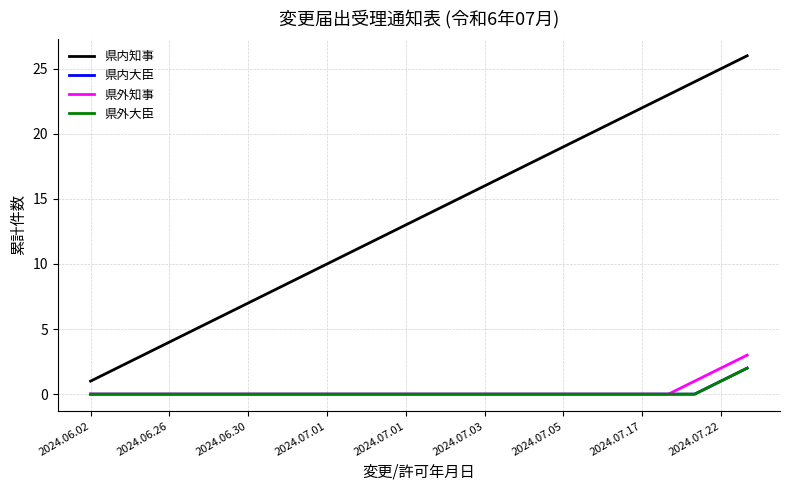

What is the sum of all 県内大臣 values?

3